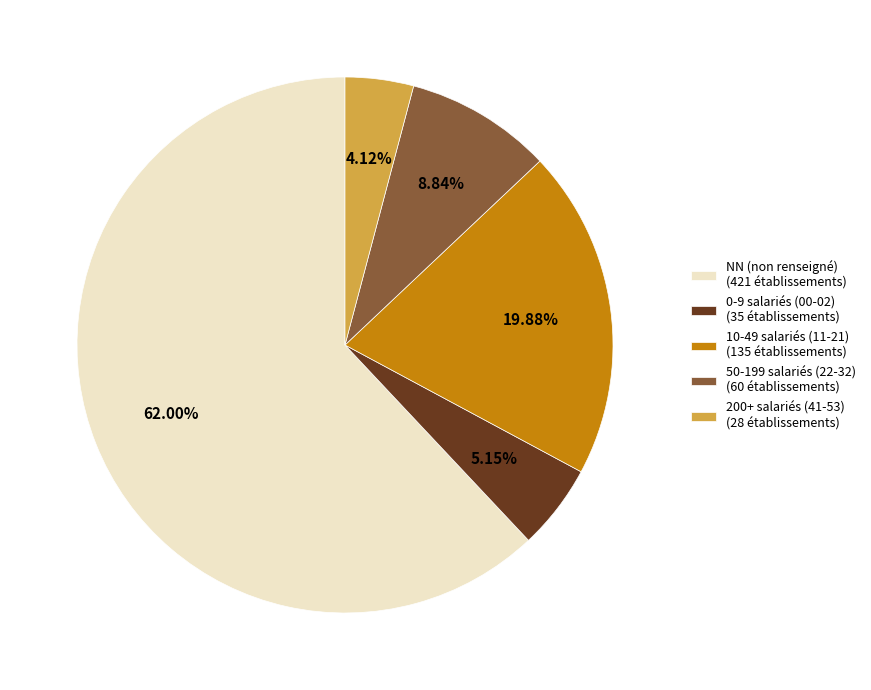

How many segments does this pie chart have?

5